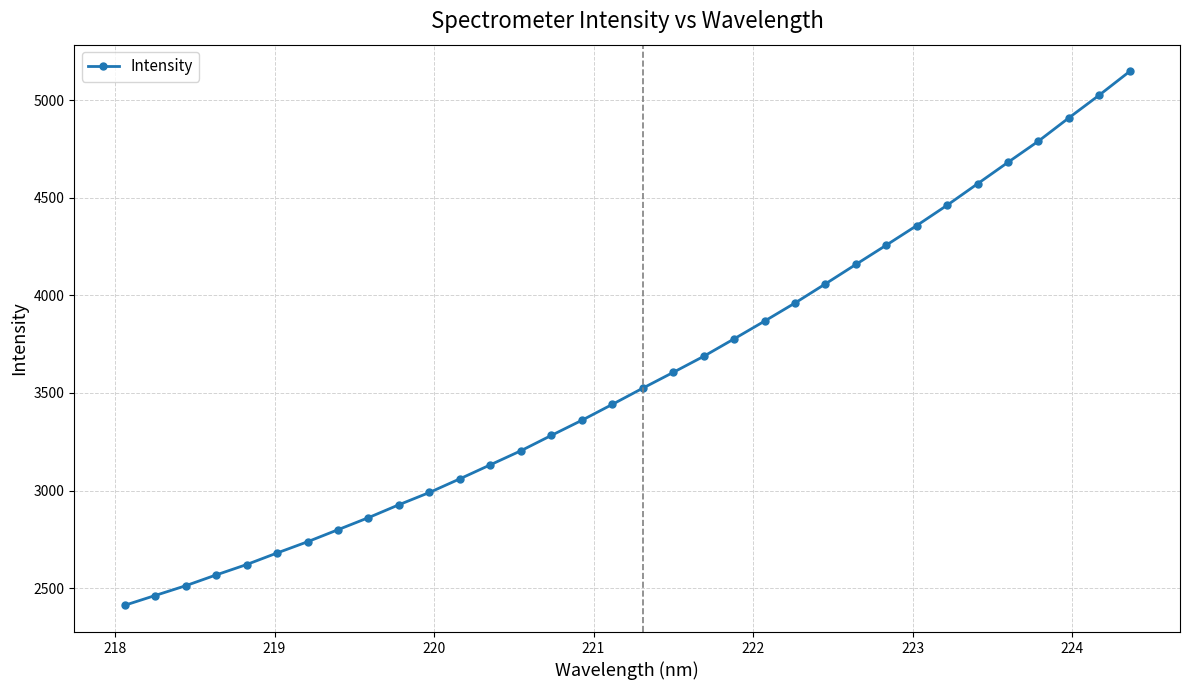

How many data points are above 3524?

17